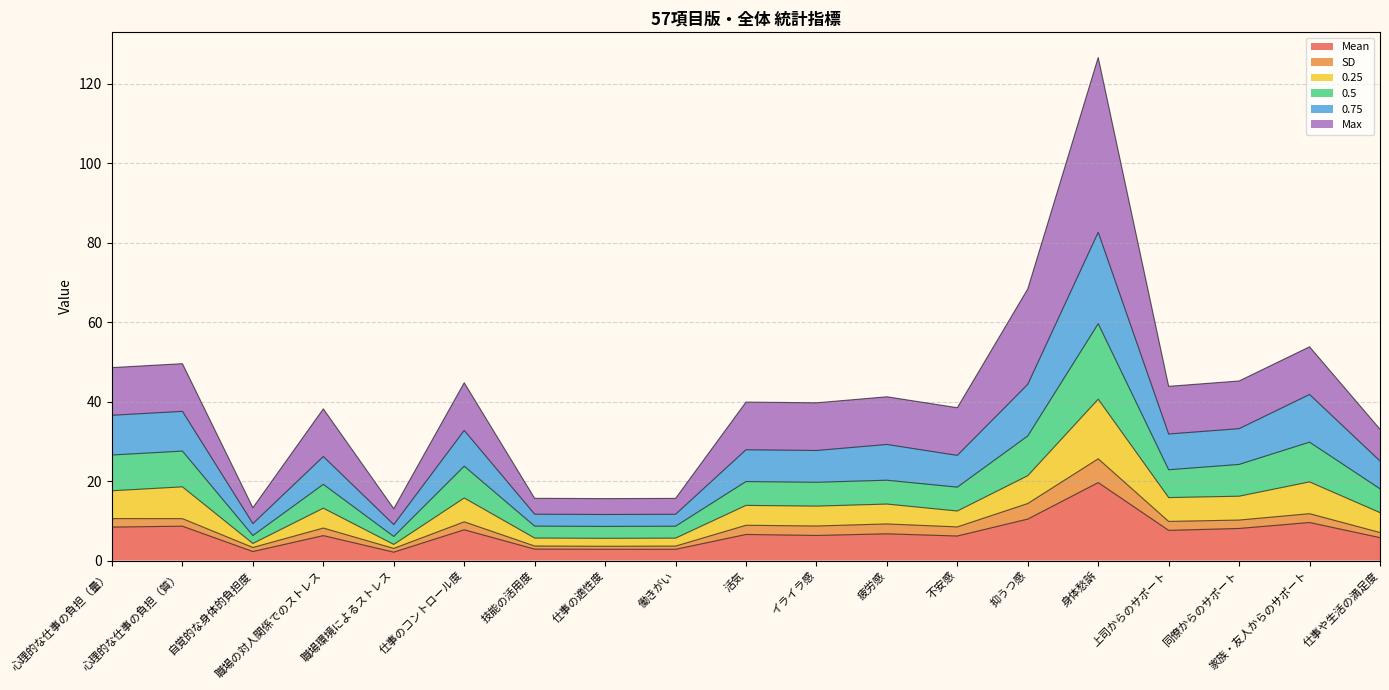

What is the maximum value for Mean?

19.6